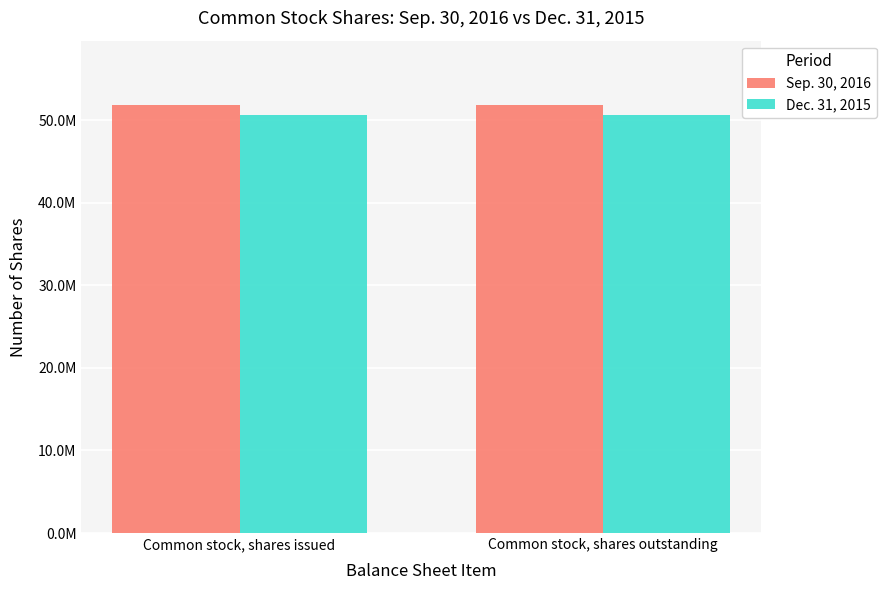

What is the sum of the Dec. 31, 2015 values at Common stock, shares outstanding and Common stock, shares issued?

101242000